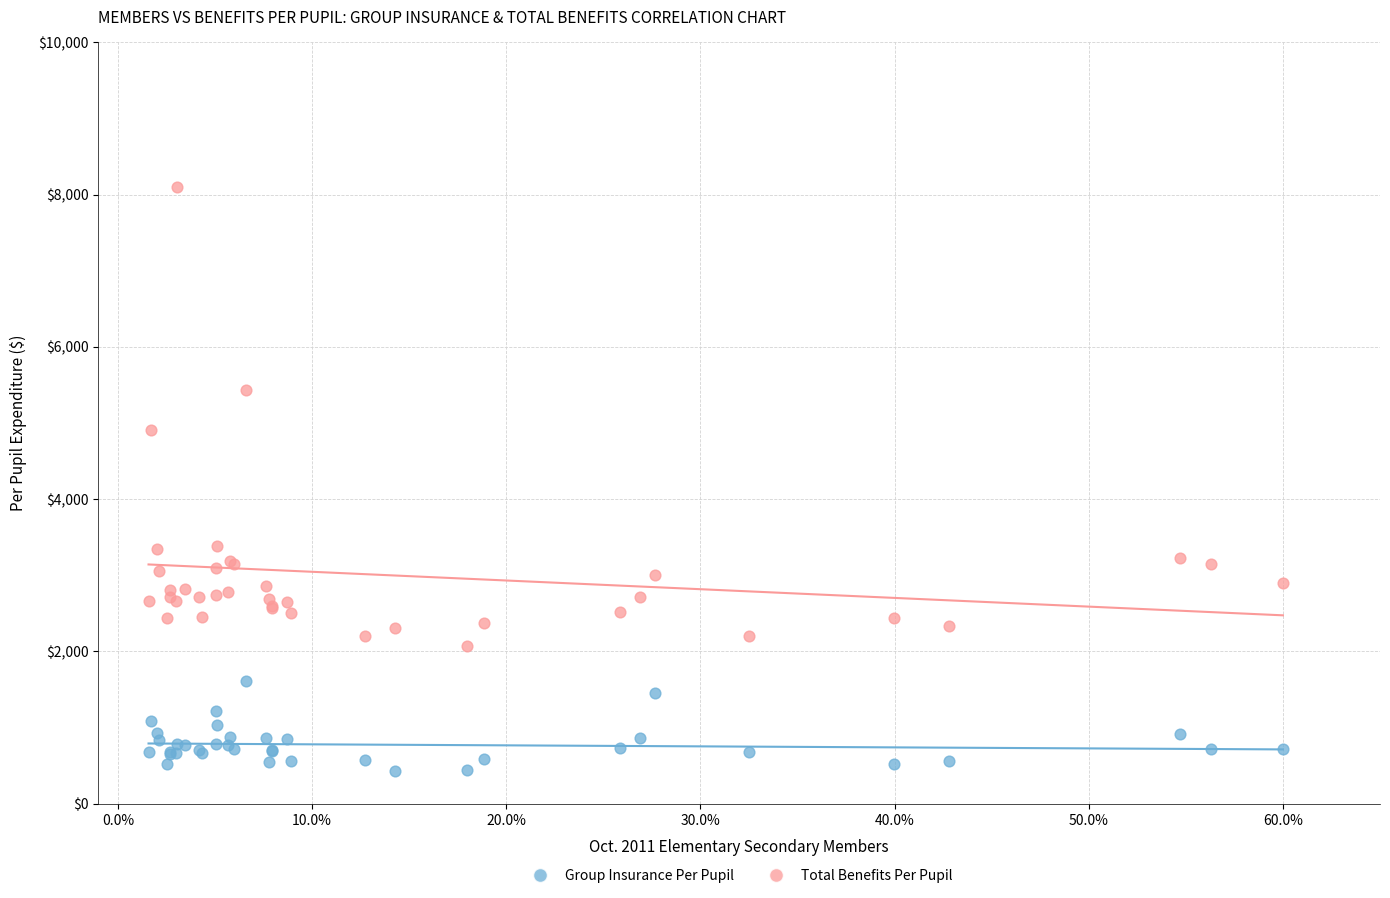

Across all series, what Y value is closest to 4262?

4908.7